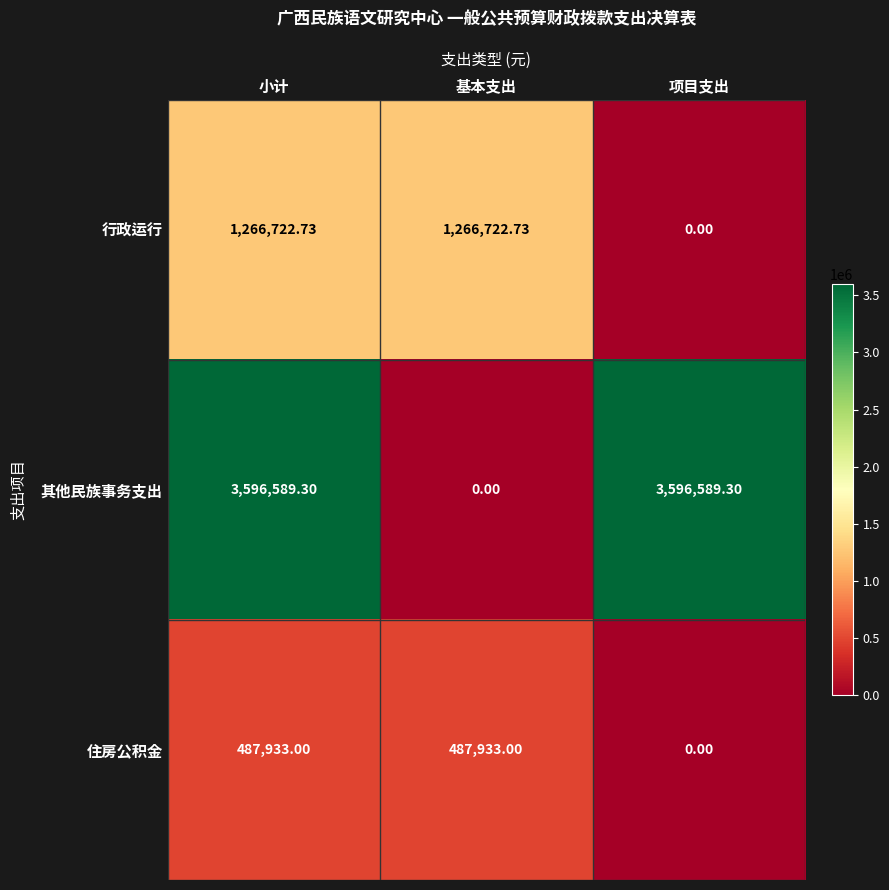

Which category has the lowest value in the 住房公积金 series?

项目支出